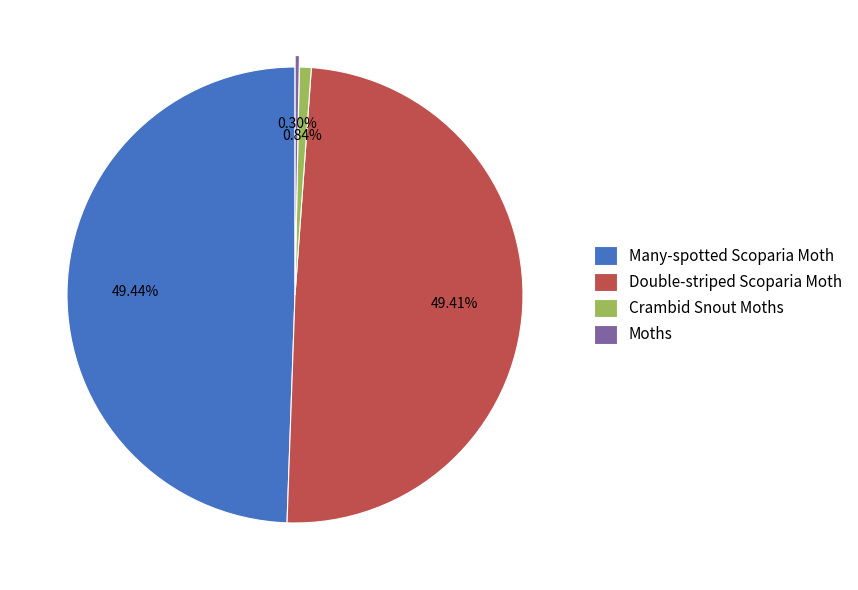

What is the ratio of the value at Crambid Snout Moths to the value at Moths?

2.8